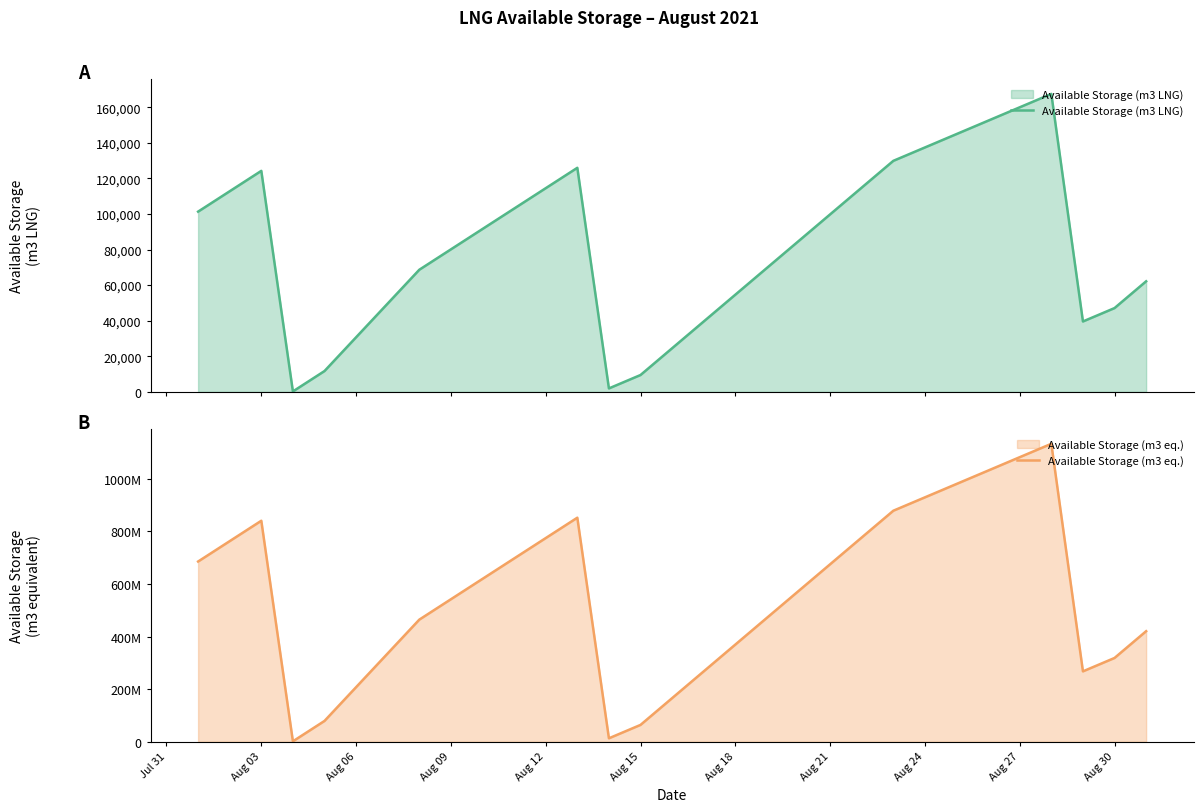

At how many categories does at least one series exceed 850200138?

7